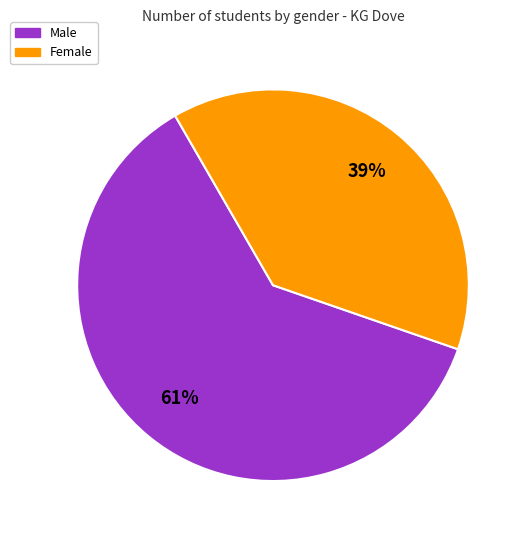

Rank the categories by value from lowest to highest.

Female, Male